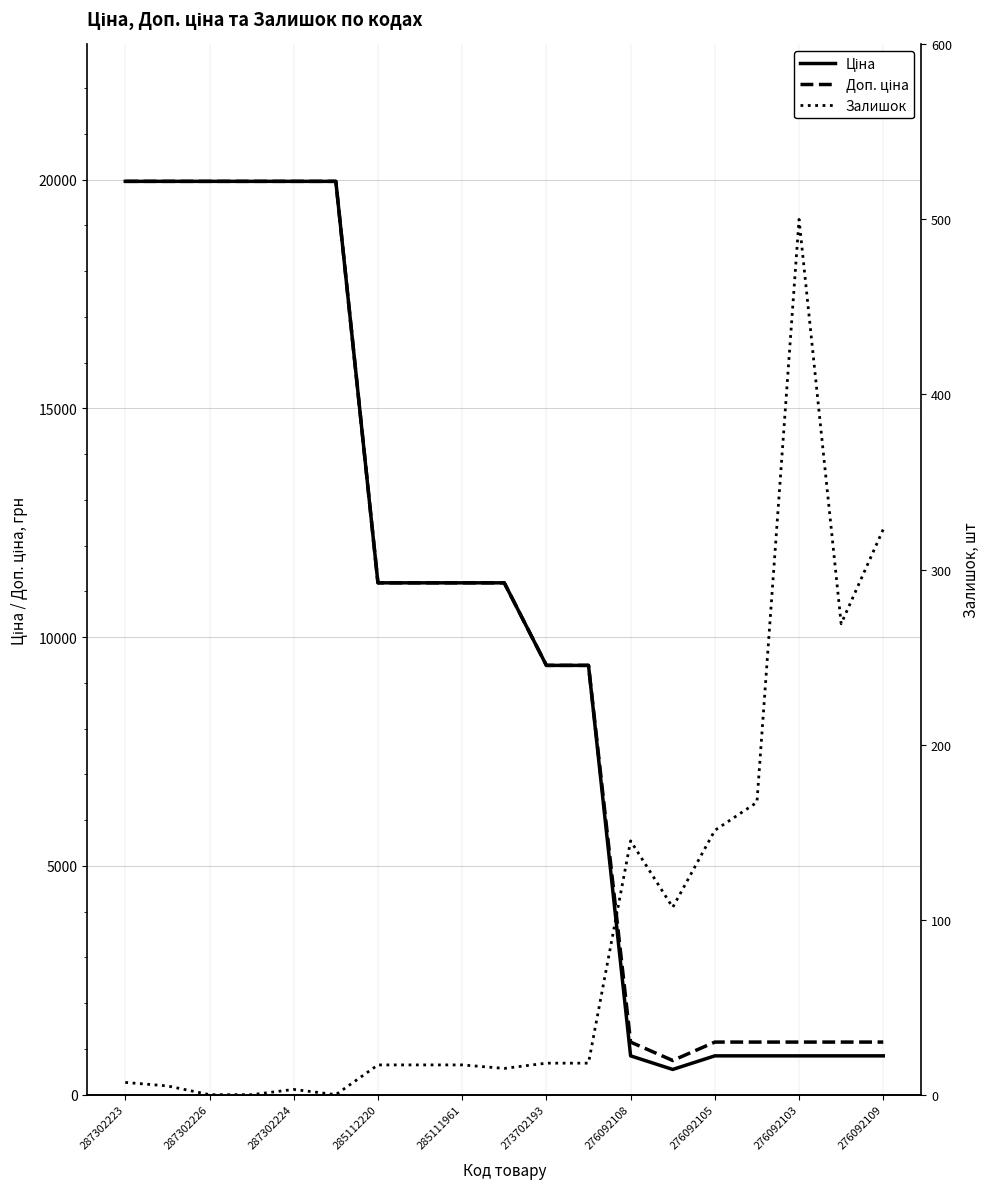

True or false: Доп. ціна has more than 1 points higher than both neighbors.

False